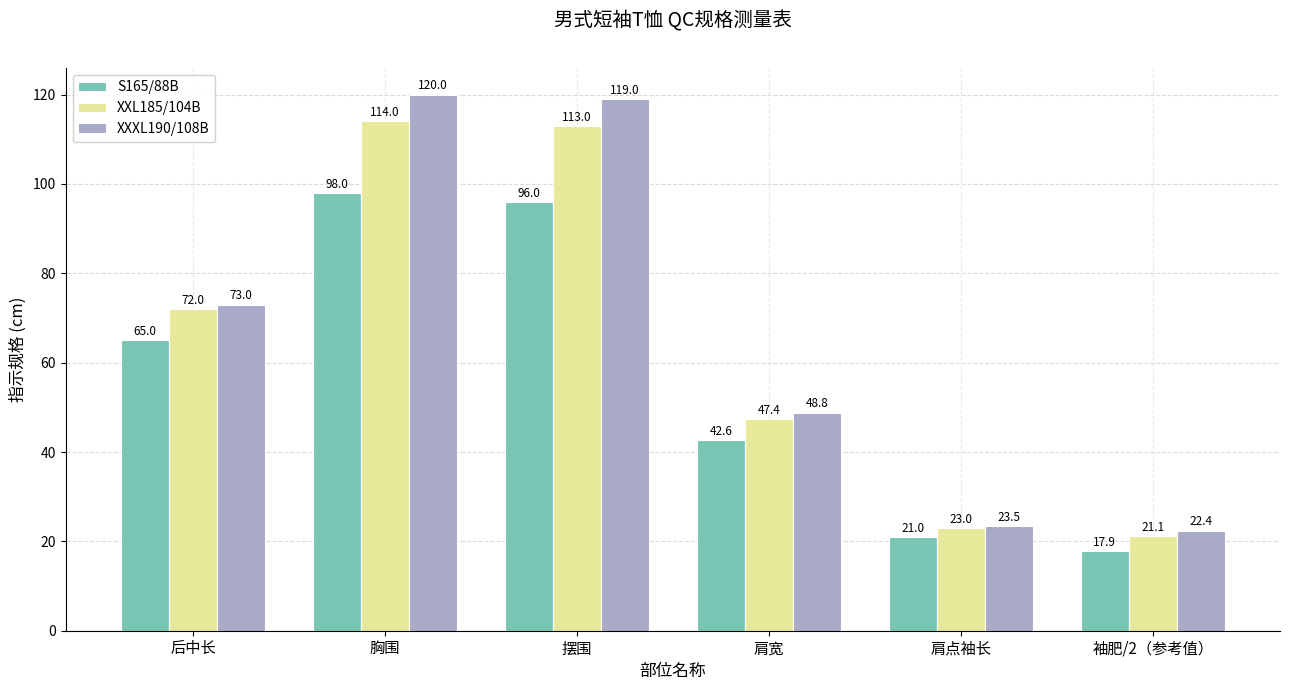

At how many categories does at least one series exceed 88?

2